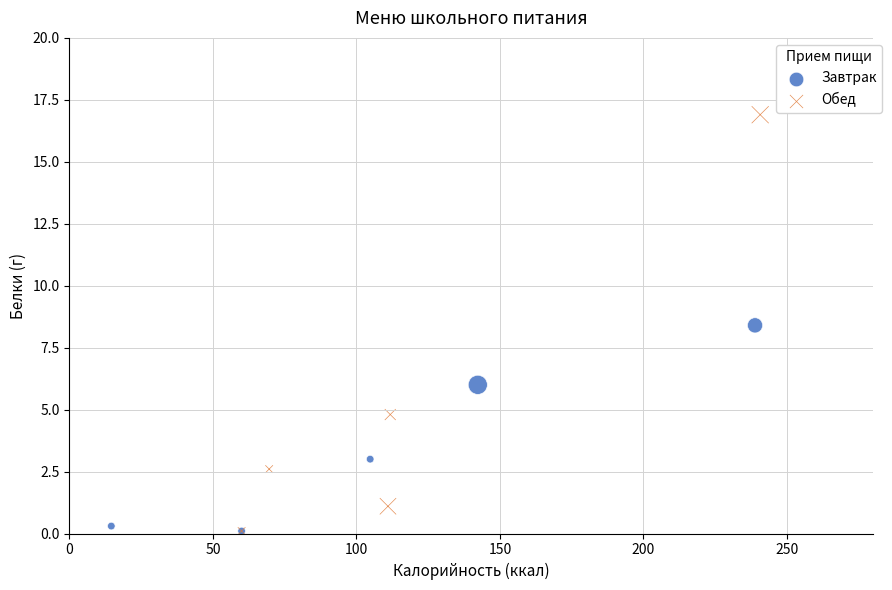

Which series contains the highest Y value?

Обед